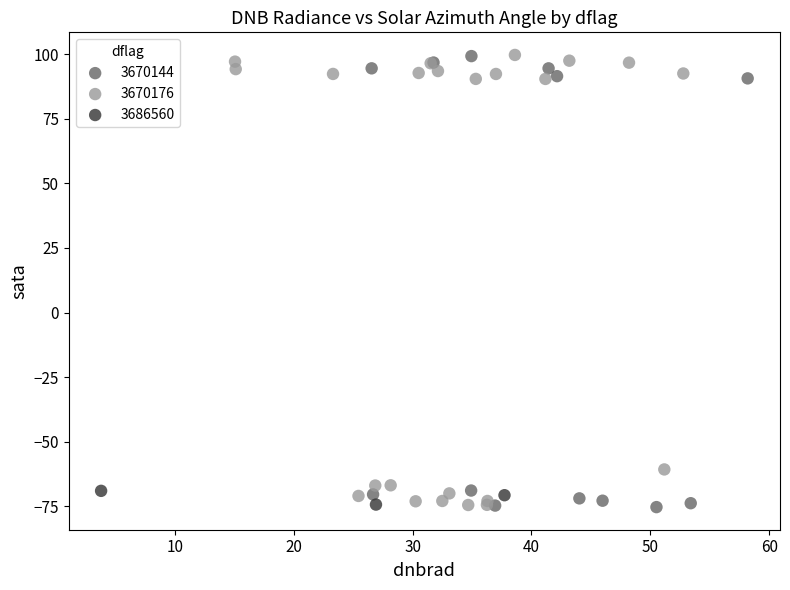

What are all the series names shown in the legend?

3670144, 3670176, 3686560